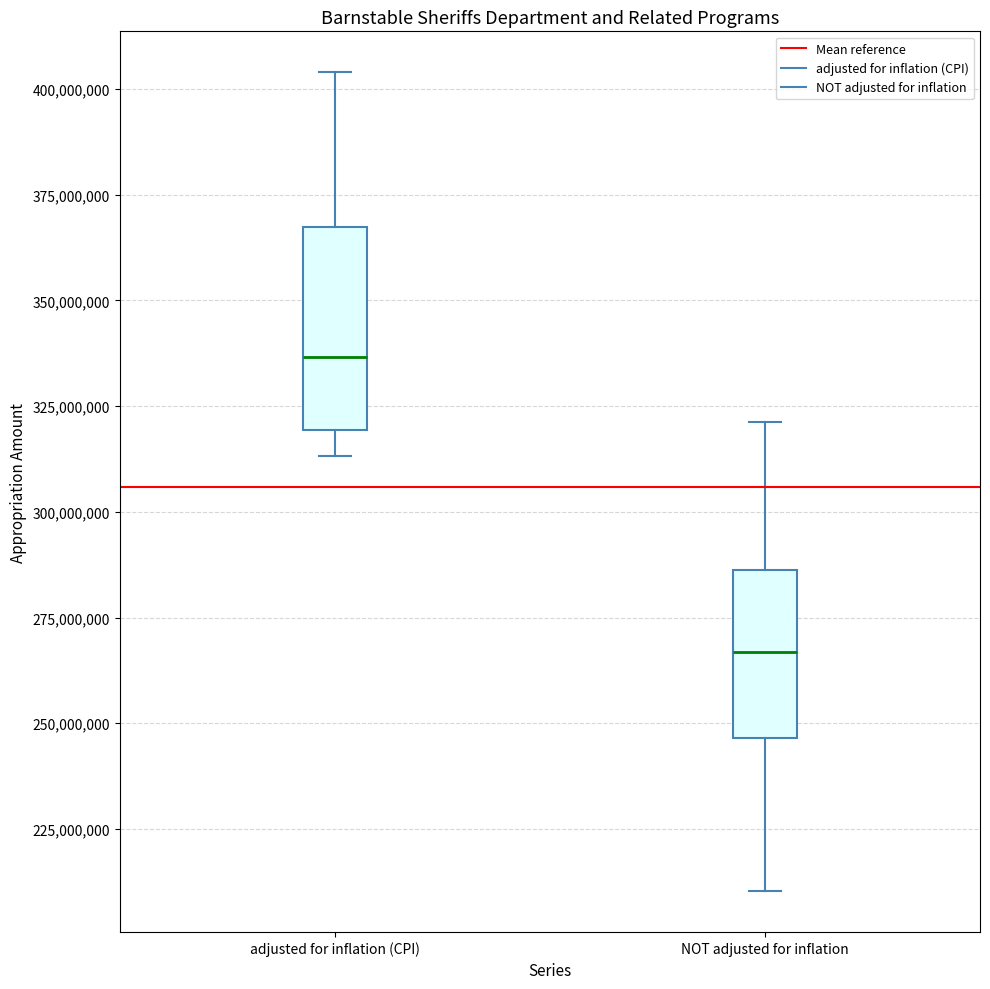

Where is the upper edge of the box for adjusted for inflation (CPI) on the y-axis? The values are not printed on the chart, so give them approximately, as read against the axis.

365000000